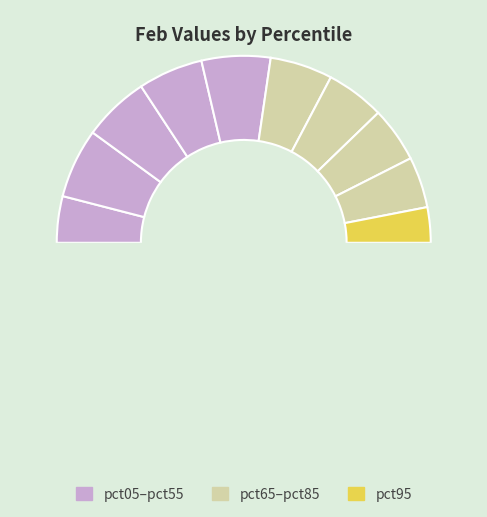

To the nearest percent, what is the combined percentage of pct75 and pct05?

18%